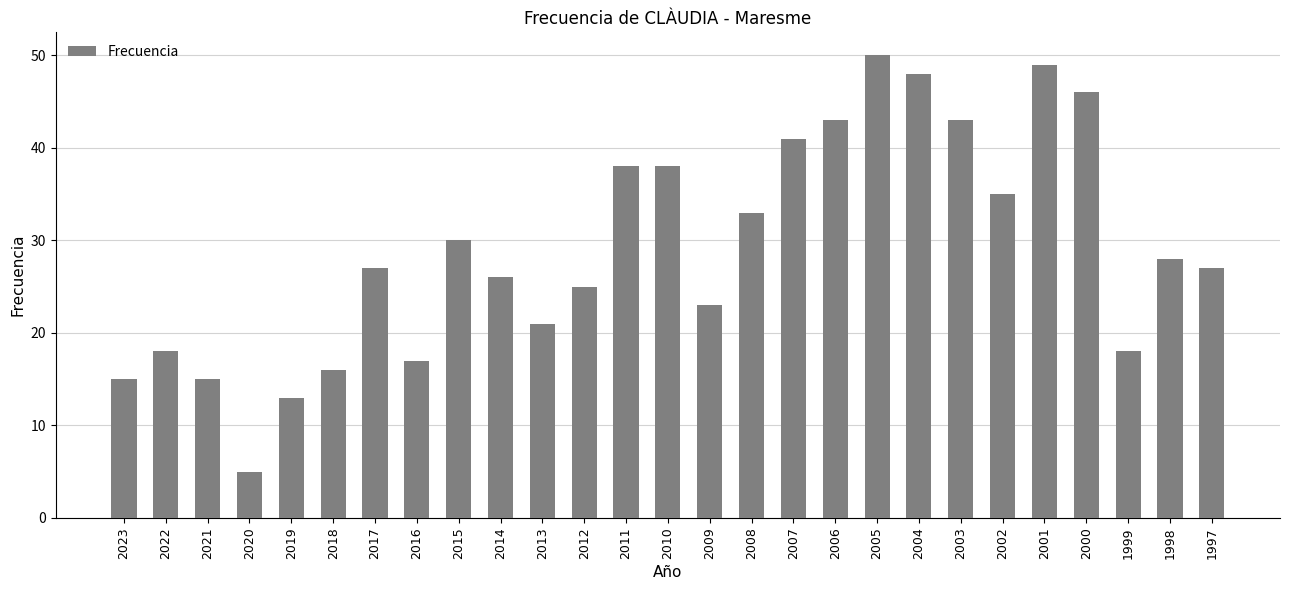

Read the value at 1997.

27